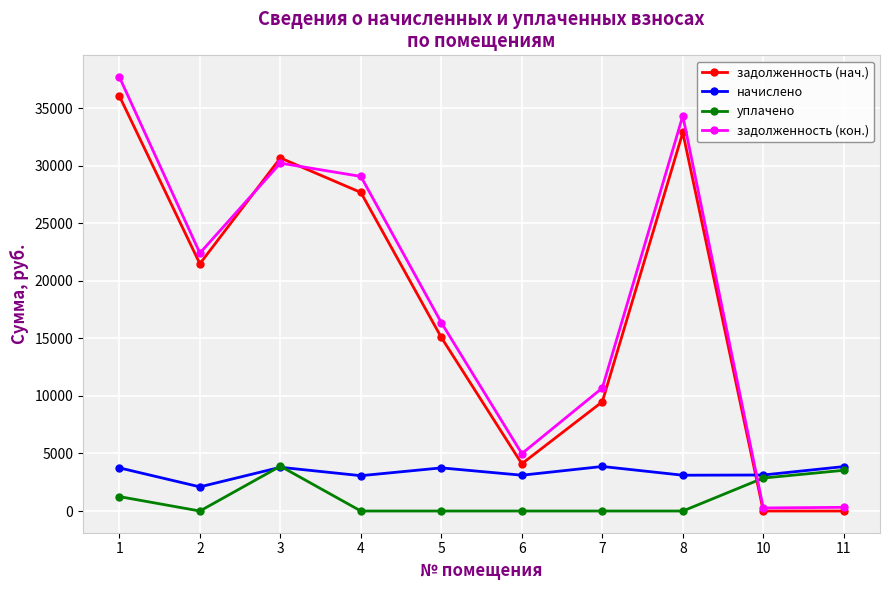

How many values in the задолженность (кон.) series exceed 22399?

5